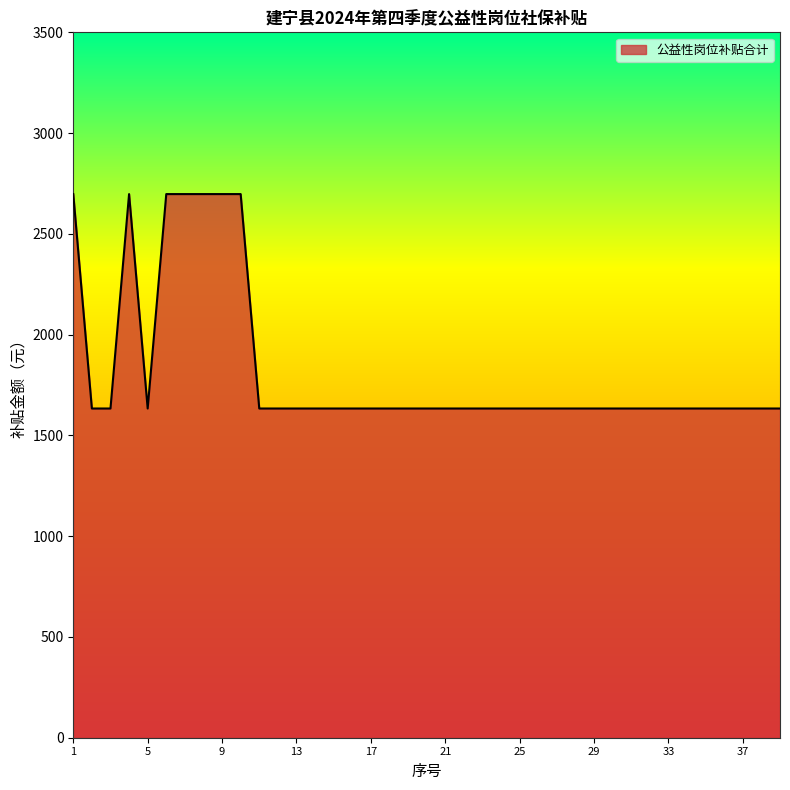

Does the chart display data point markers on the line(s)?

No